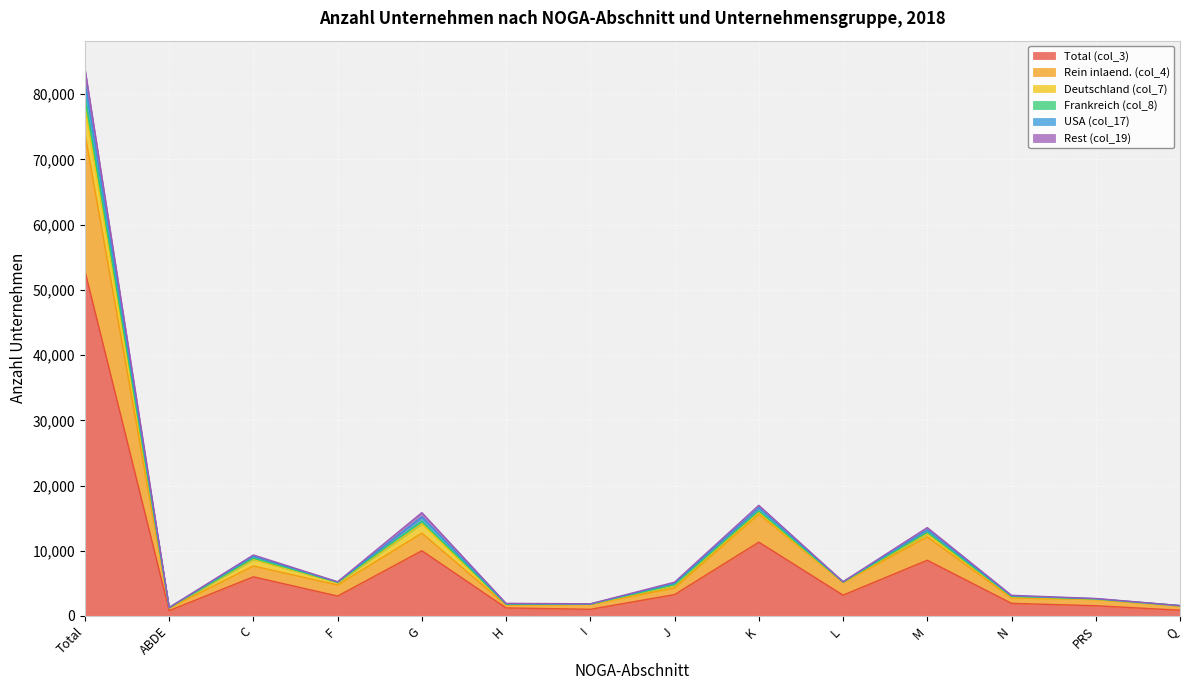

Is it true that Total (col_3) equals 3195 at L?

True